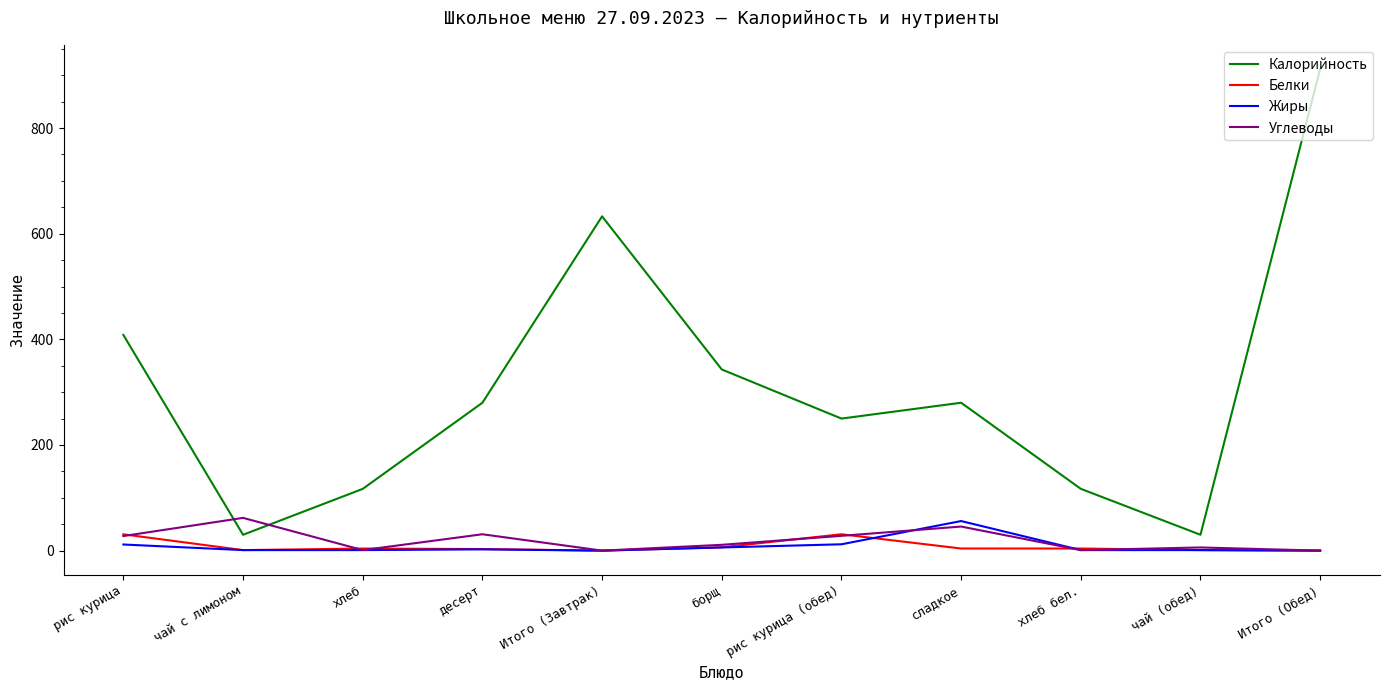

True or false: Жиры has a value of 30.7 at Итого (Обед).

False